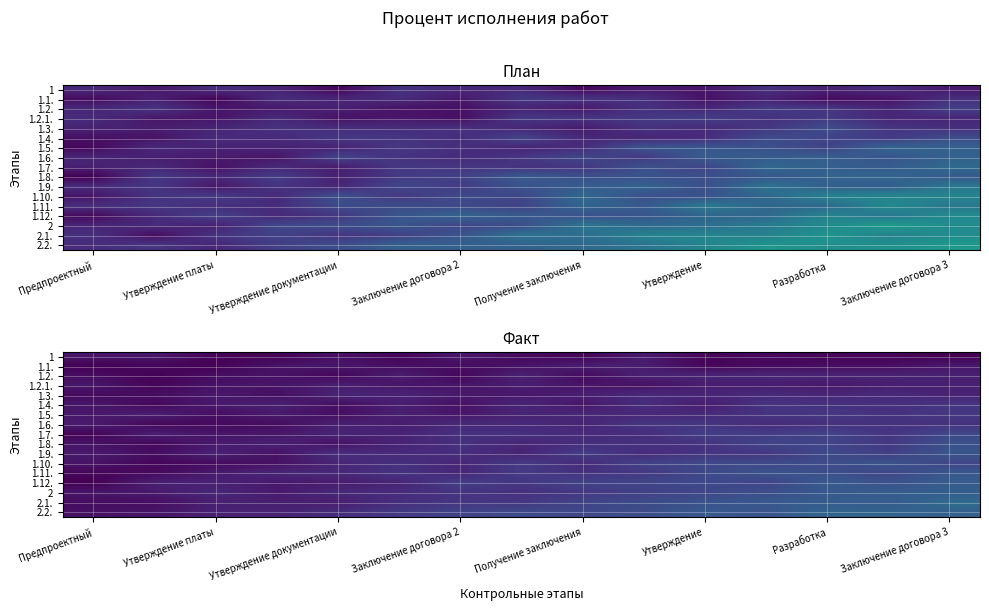

Rank the series by their maximum value, from lowest to highest.

1, 1.1., 1.2.1., 1.2., 1.3., 1.6., 1.4., 1.5., 1.7., 1.8., 1.10., 1.9., 1.11., 1.12., 2, 2.2., 2.1.